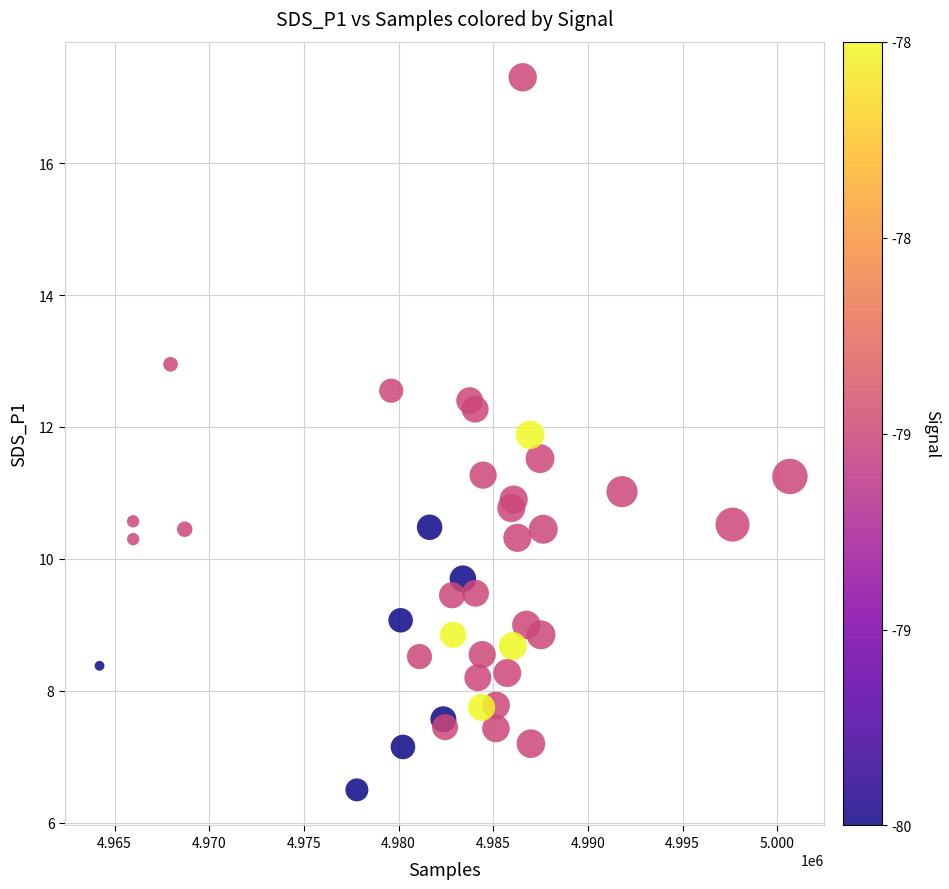

What is the range of X values (max minus min)?

36466.0